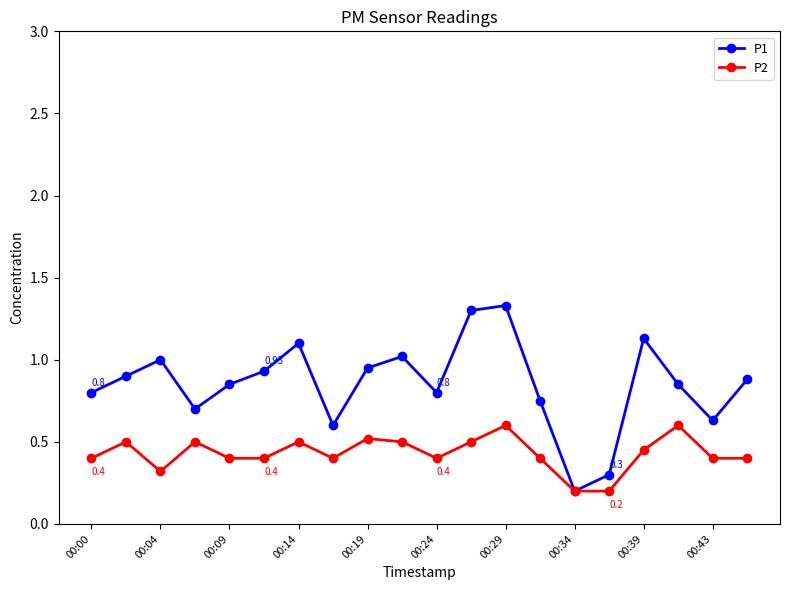

True or false: P2 has more than 2 interior local peaks.

True